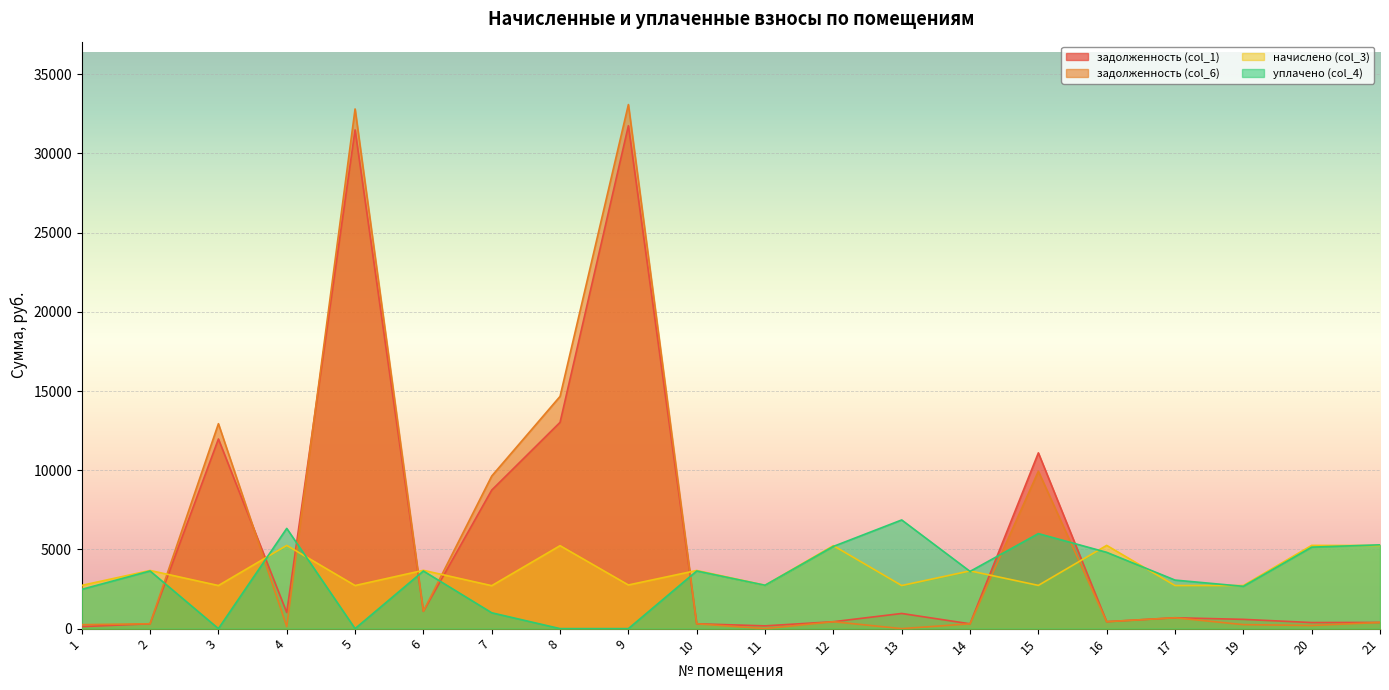

Rank the series at 1 from lowest to highest value.

задолженность (col_1), задолженность (col_6), уплачено (col_4), начислено (col_3)